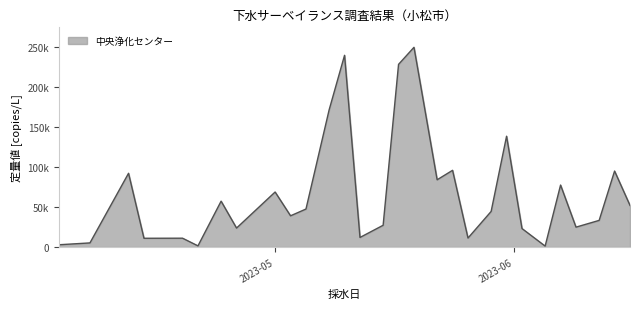

Is this an area chart (filled region under the line)?

Yes